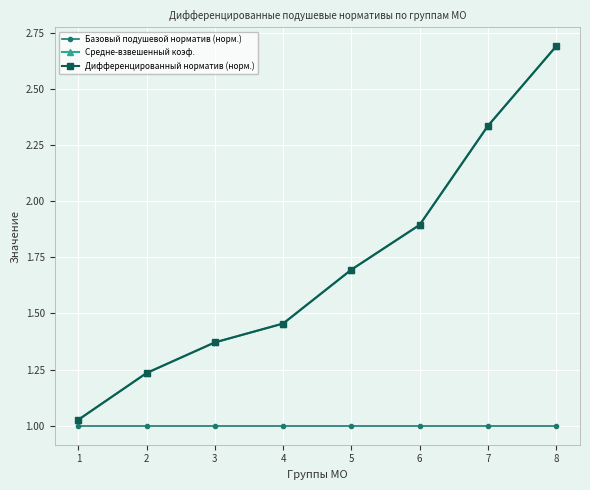

Which category has the highest value in the Дифференцированный норматив (норм.) series?

8